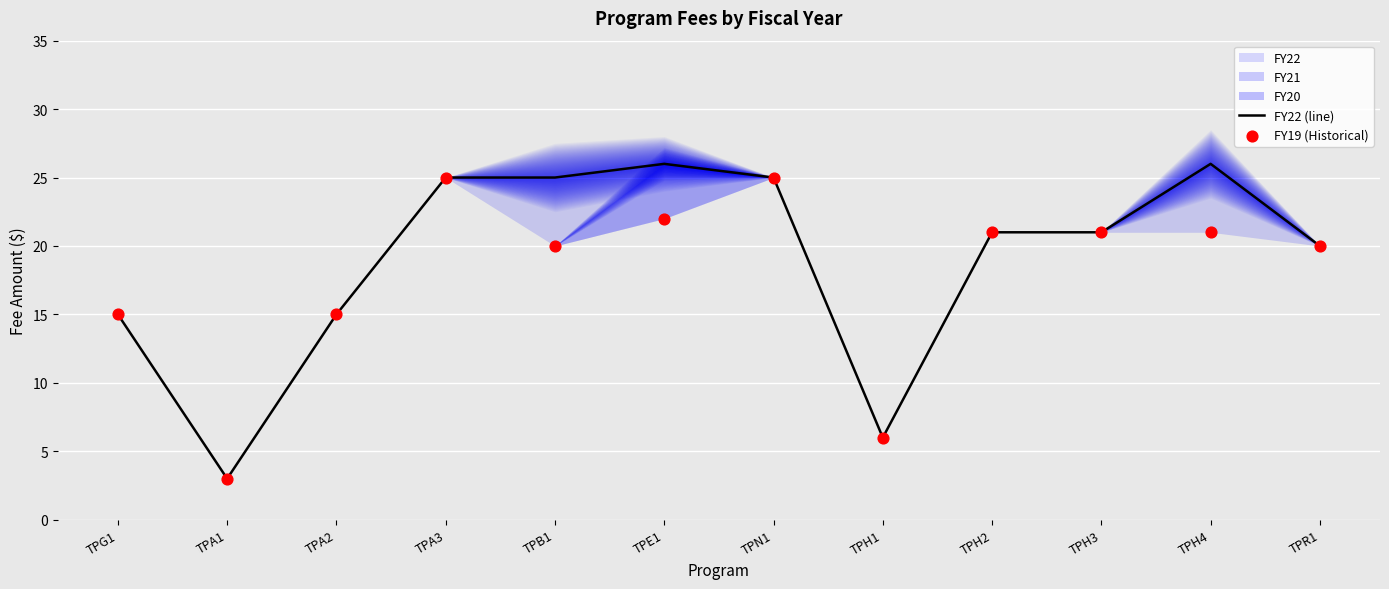

Which series contains the highest Y value?

FY22 (line)